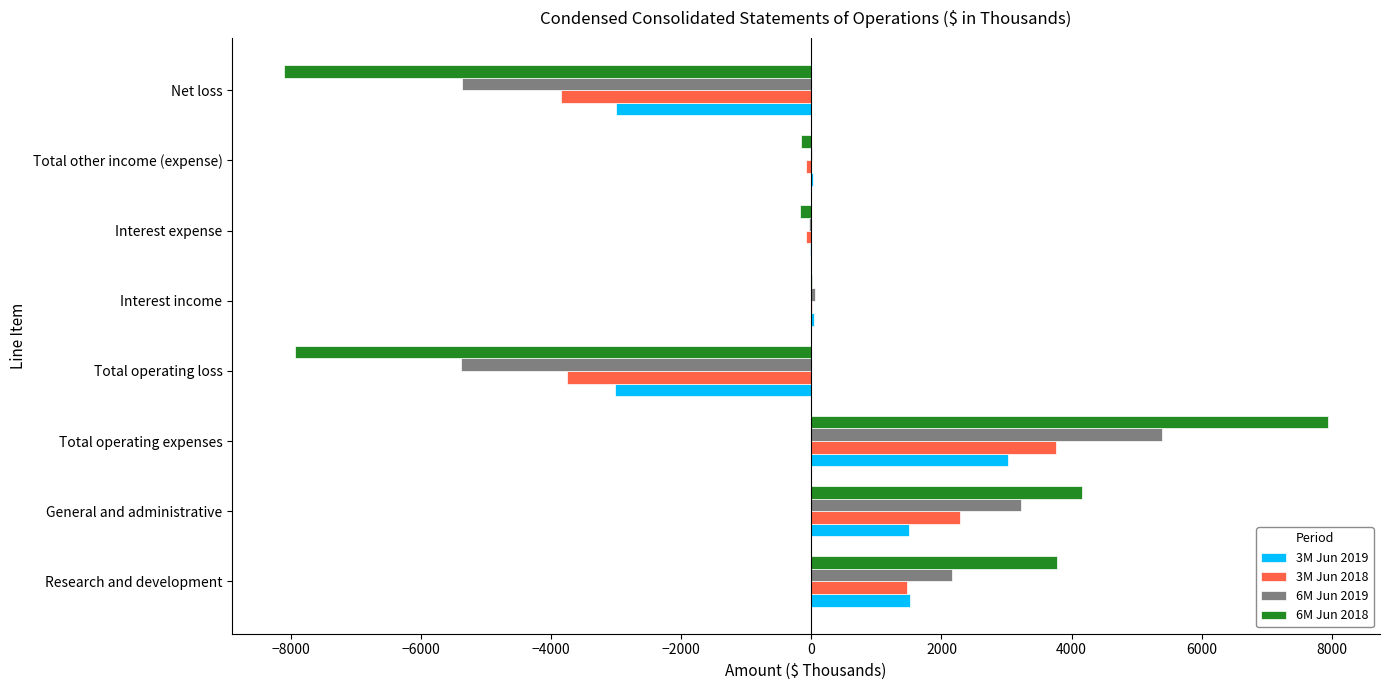

What is the total value across all series at Net loss?

-20309